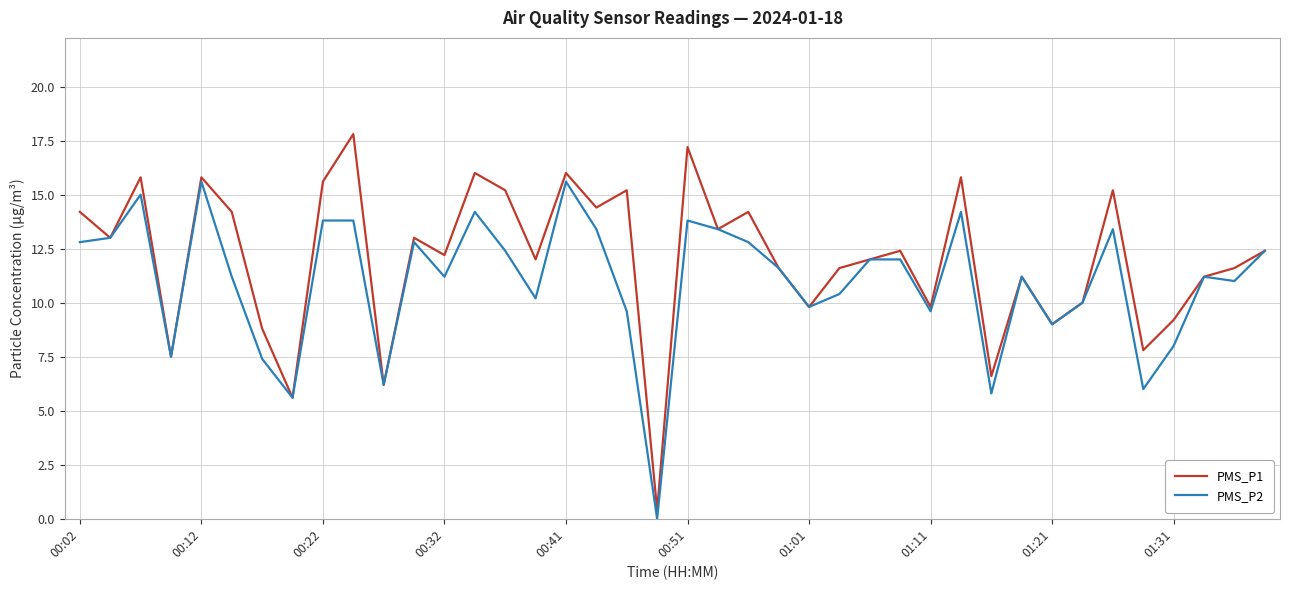

Which series has the largest total across all categories?

PMS_P1